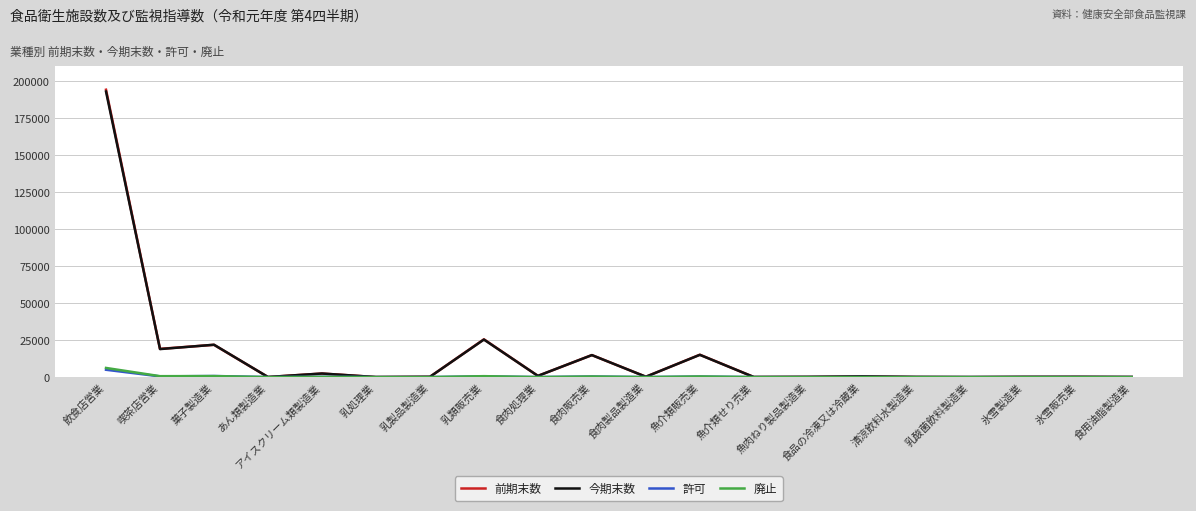

Does the chart have visible grid lines?

Yes